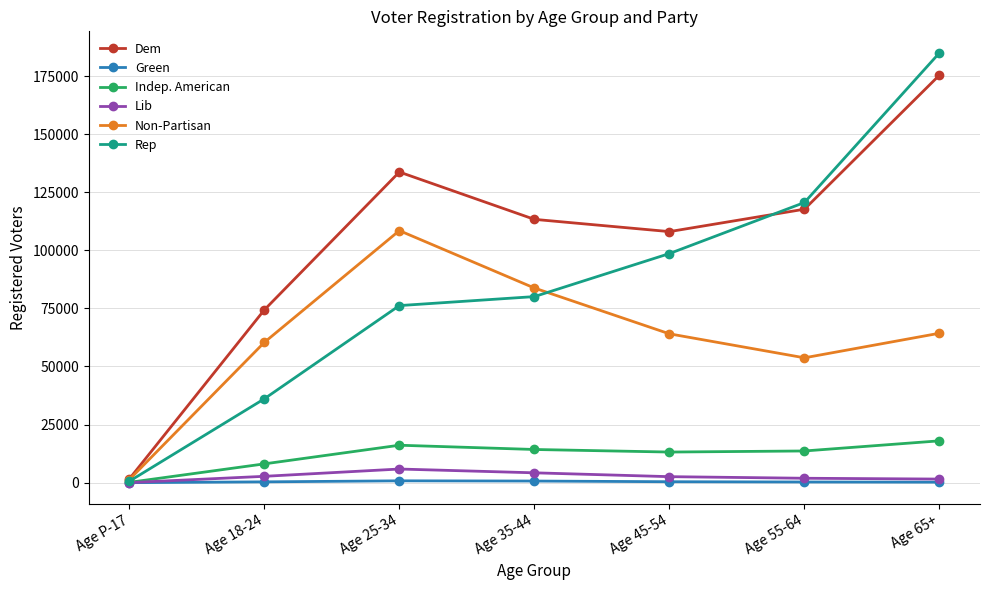

What is the smallest value displayed?

2